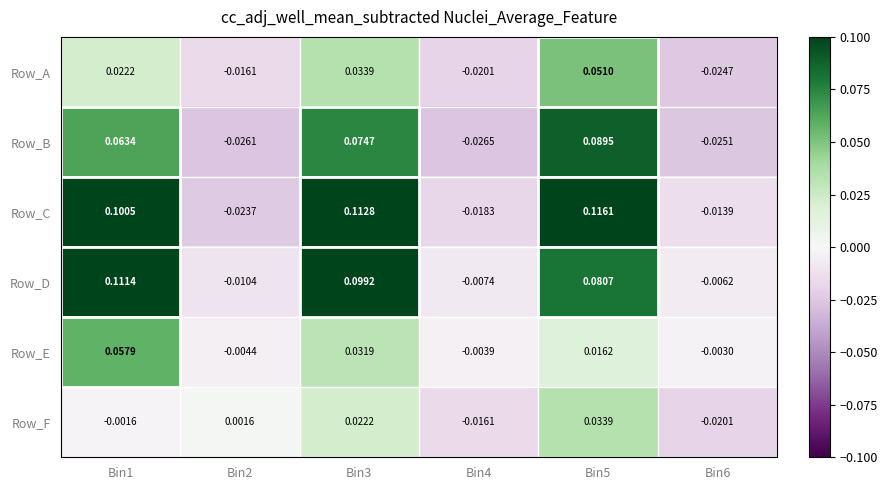

What is the total value across all series at Bin3?

0.4